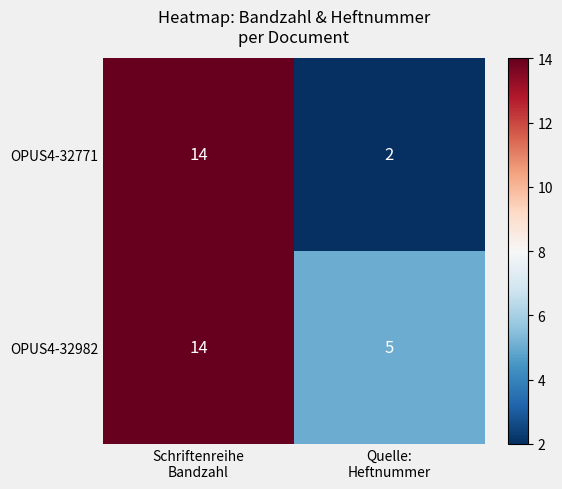

Which series has the largest total across all categories?

OPUS4-32982